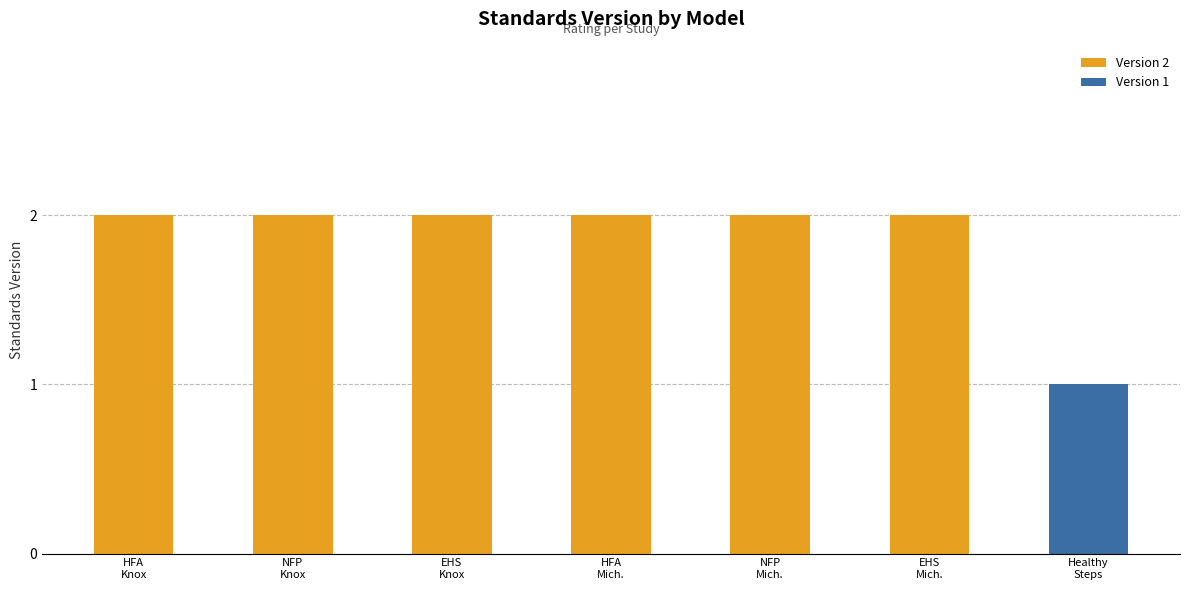

The value at EHS
Knox is 1. True or false?

False